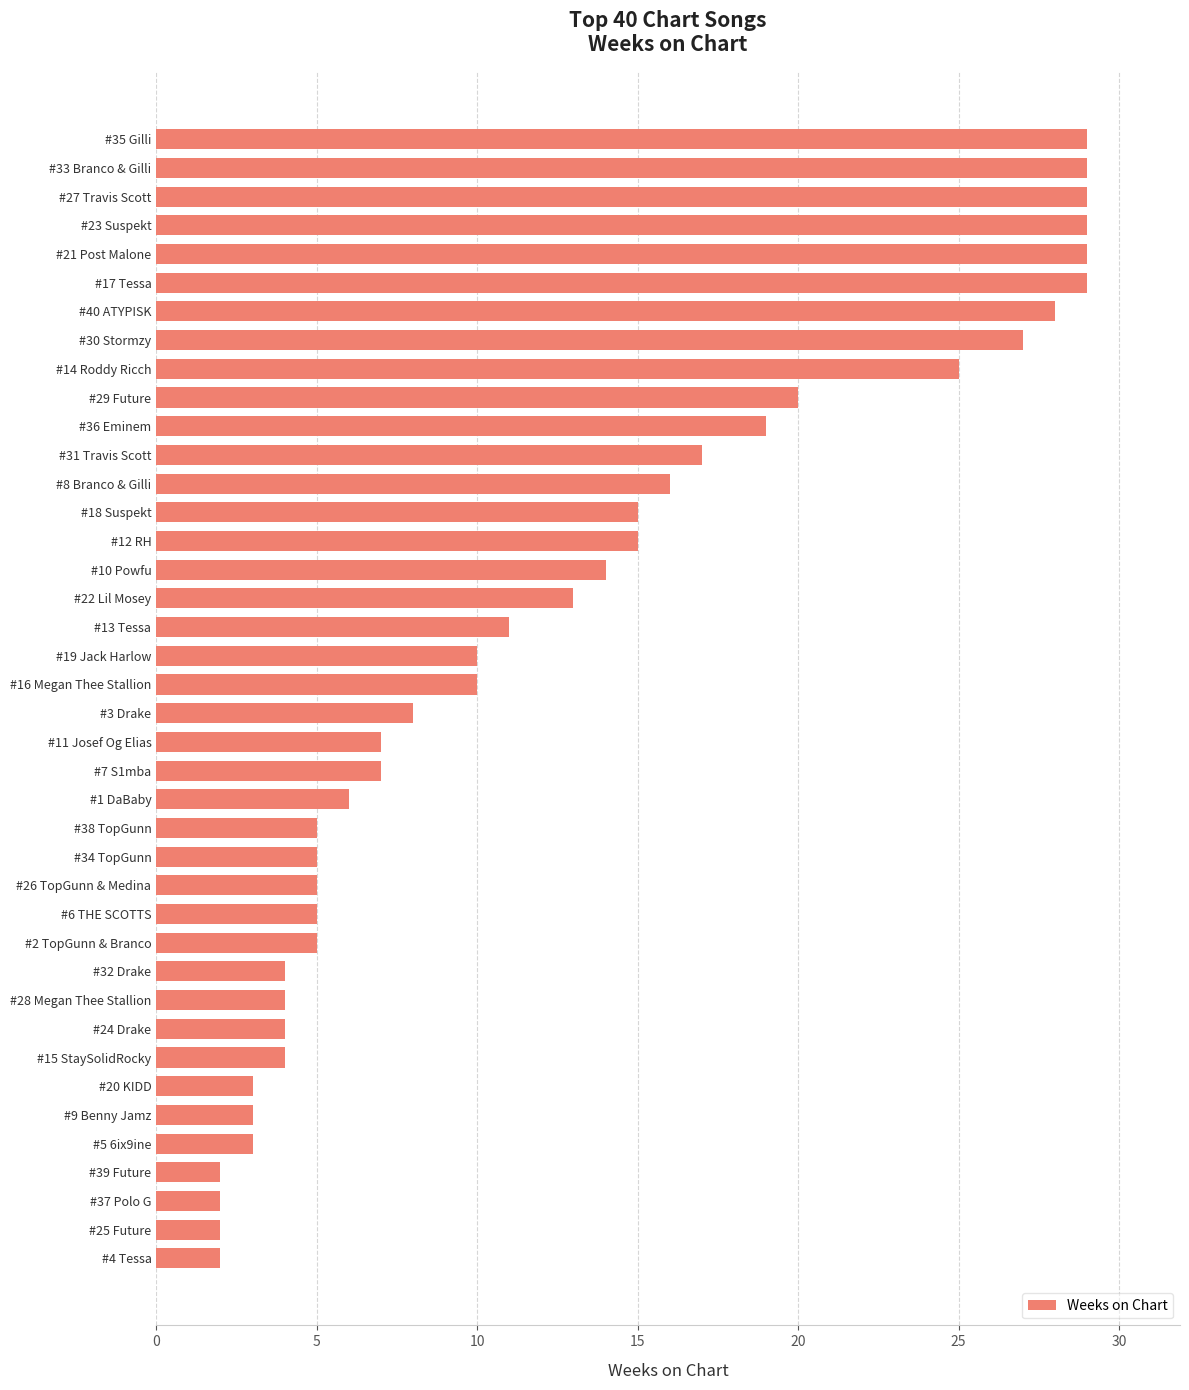

What is the difference between the maximum and minimum values?

27